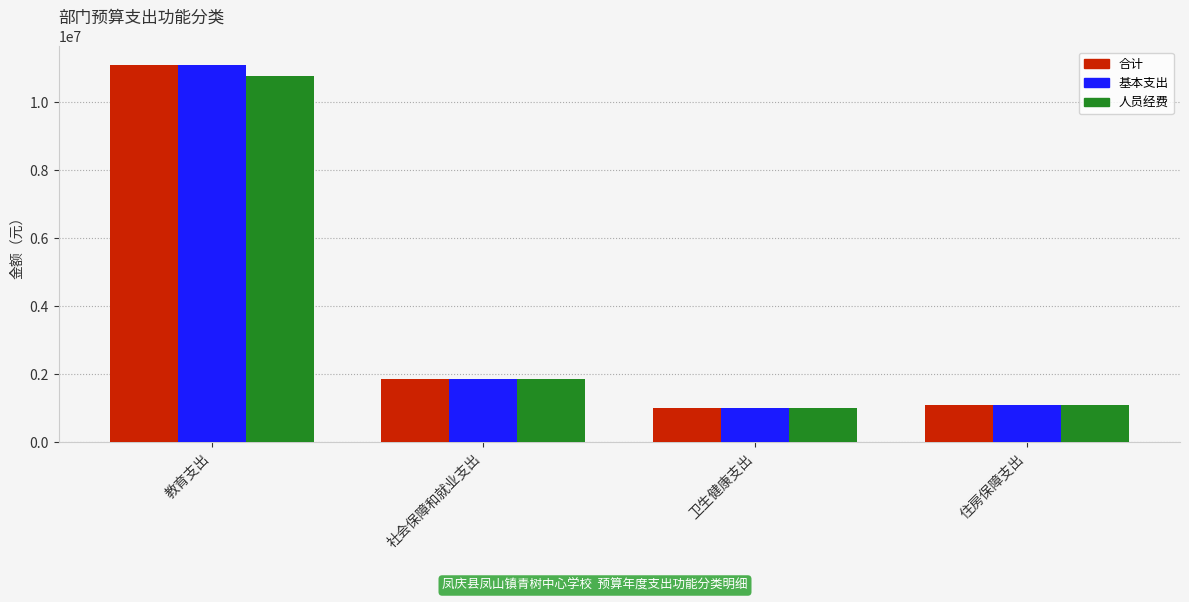

The 合计 series shows 2670511.2 at 社会保障和就业支出. True or false?

False